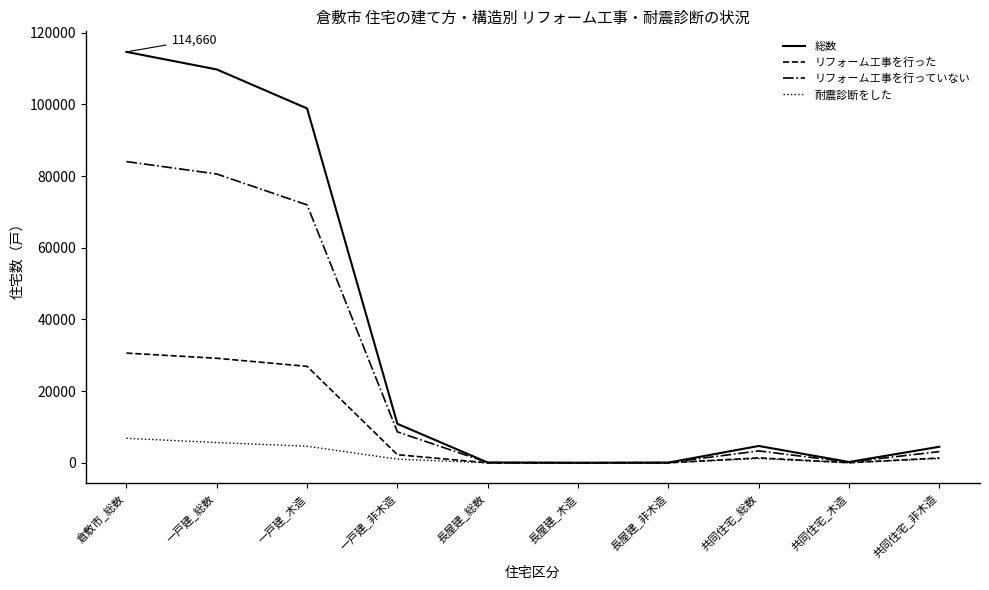

At which category does the chart reach its peak across all series?

倉敷市_総数